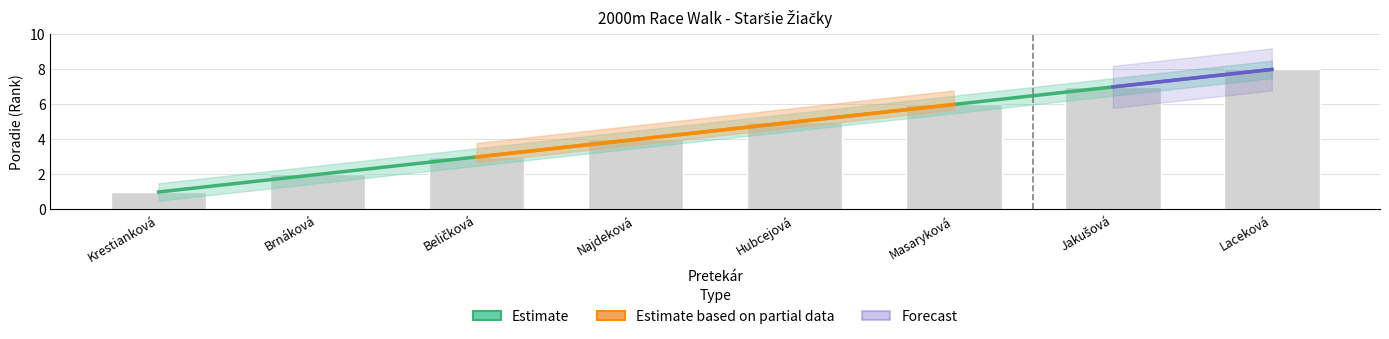

What is the difference between the maximum and second lowest values?

6